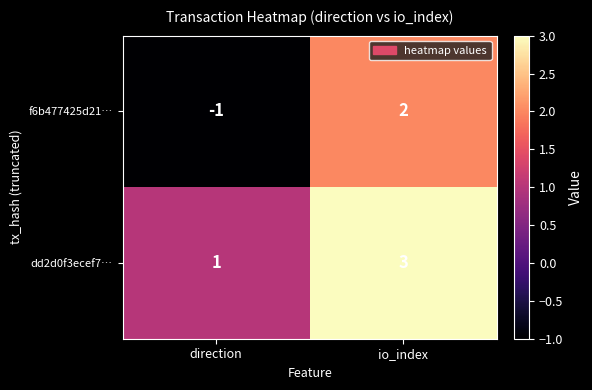

Count the number of categories in the chart.

2